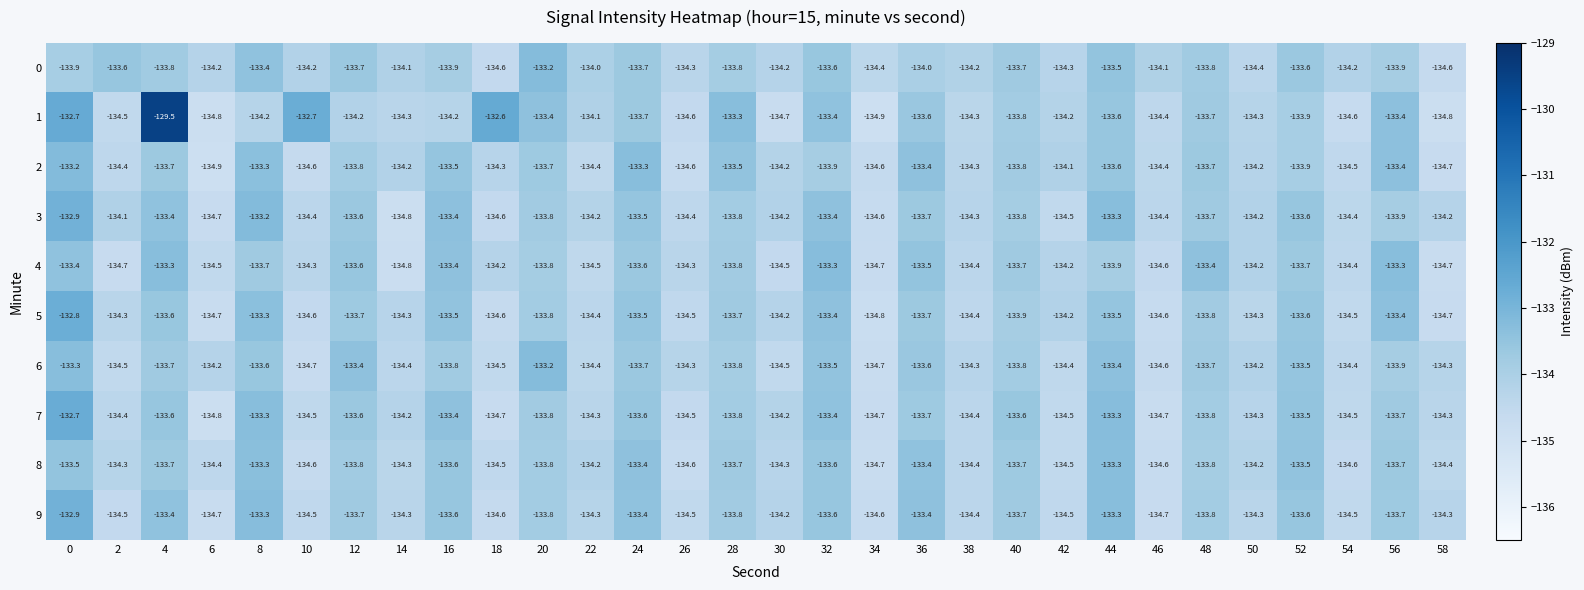

What is the total value across all series at 16?

-1336.3